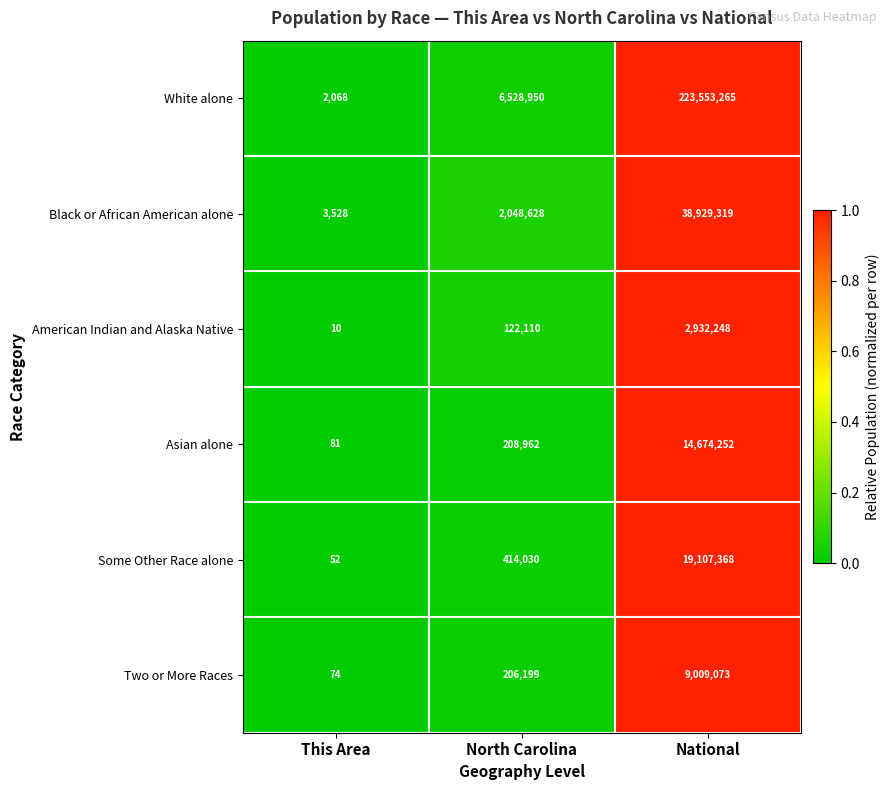

At which category is the sum across all series the highest?

National